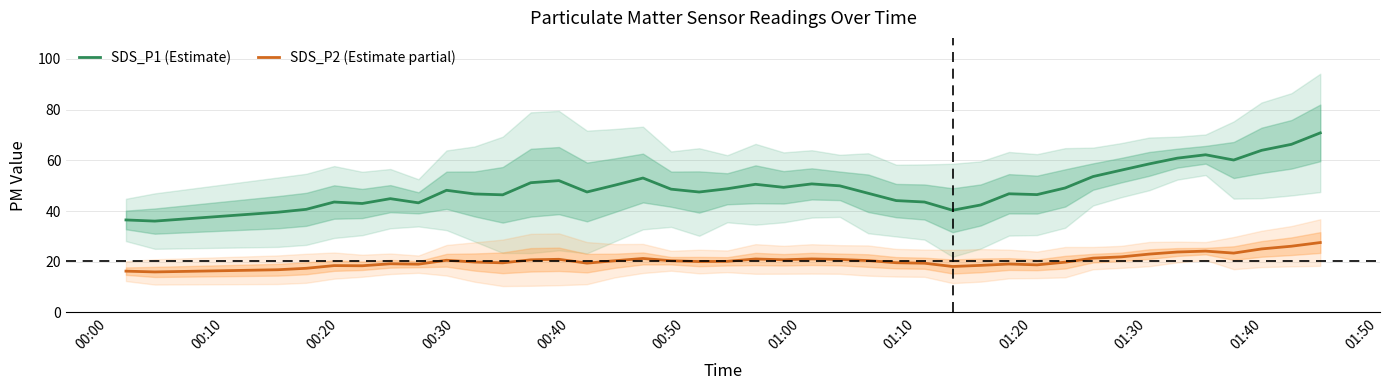

What is the smallest value displayed?

16.0